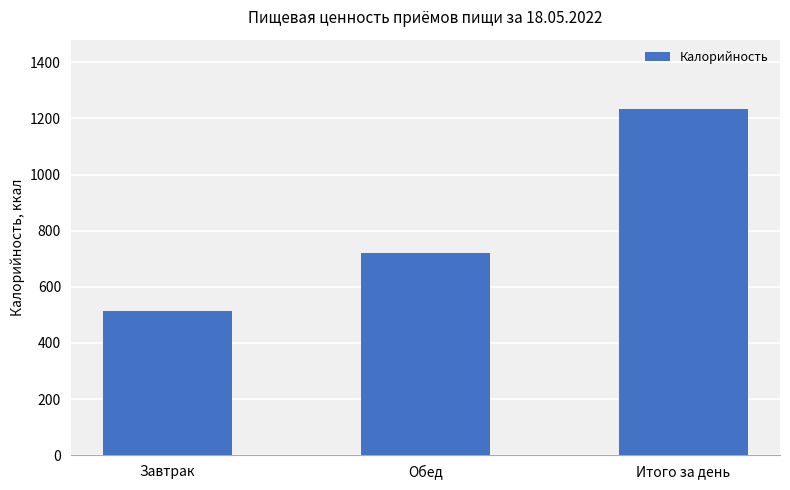

Count the number of values greater than 720.

2